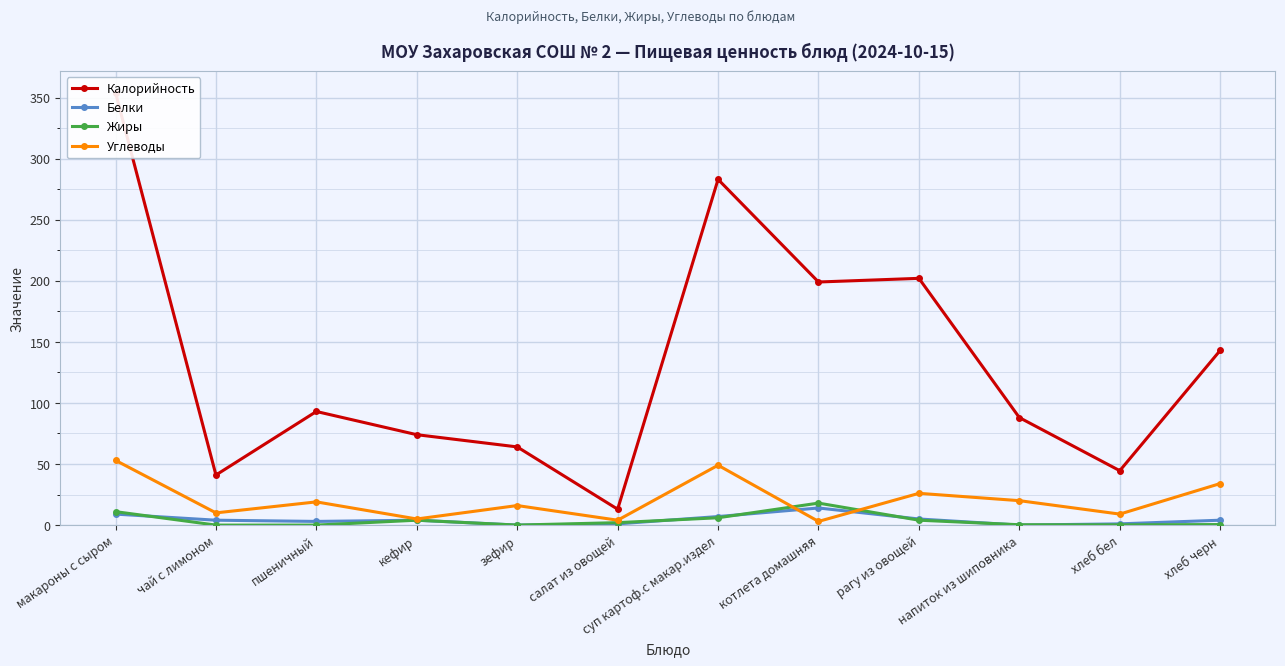

Rank the series at суп картоф.с макар.издел from lowest to highest value.

Жиры, Белки, Углеводы, Калорийность